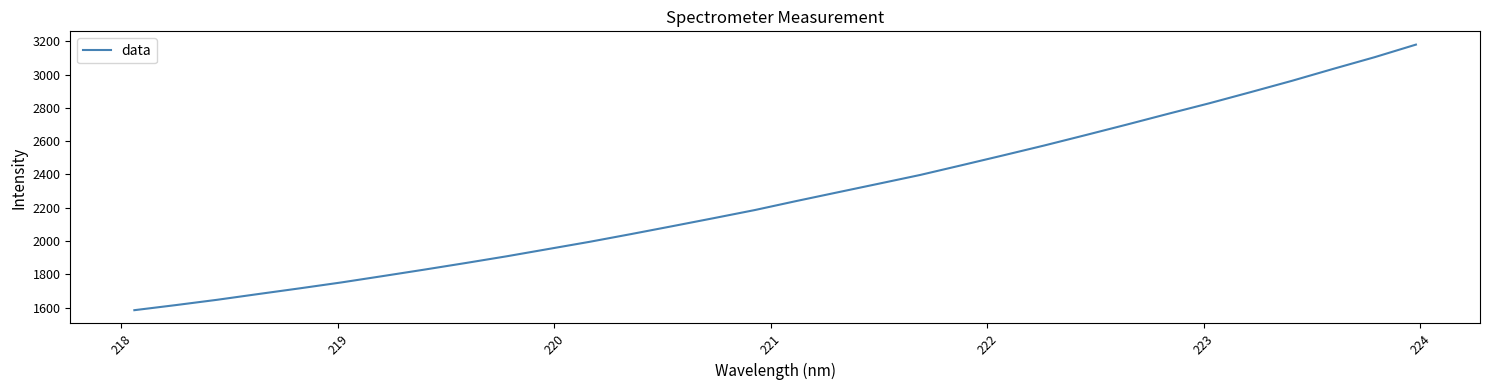

What is the smallest value displayed?

1584.7